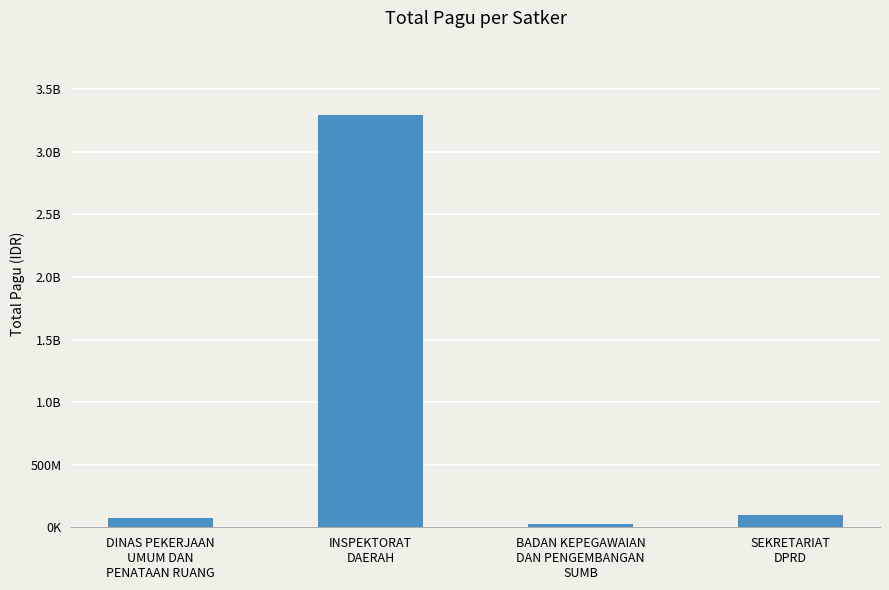

What is the smallest value displayed?

27488000